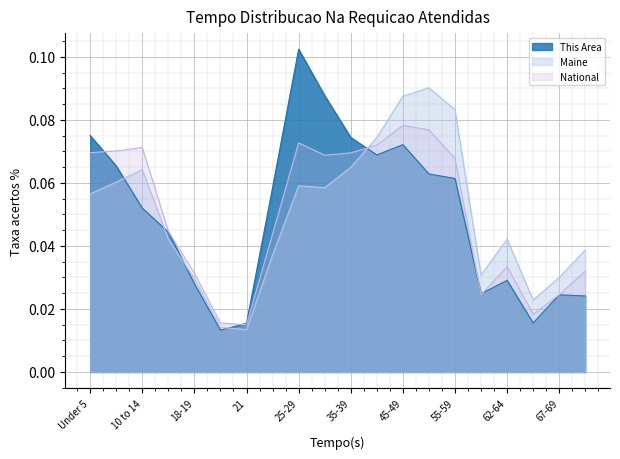

True or false: Maine and This Area intersect in this chart.

True